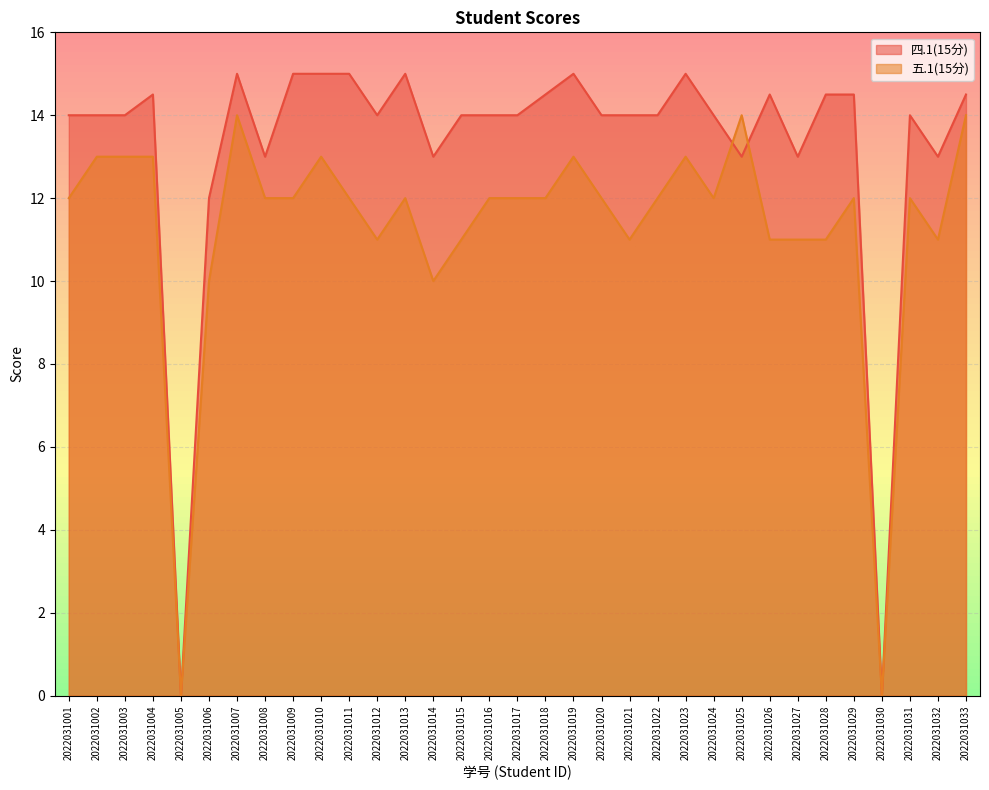

What is the value of the 四.1(15分) point at the 27th from the left?

13.0